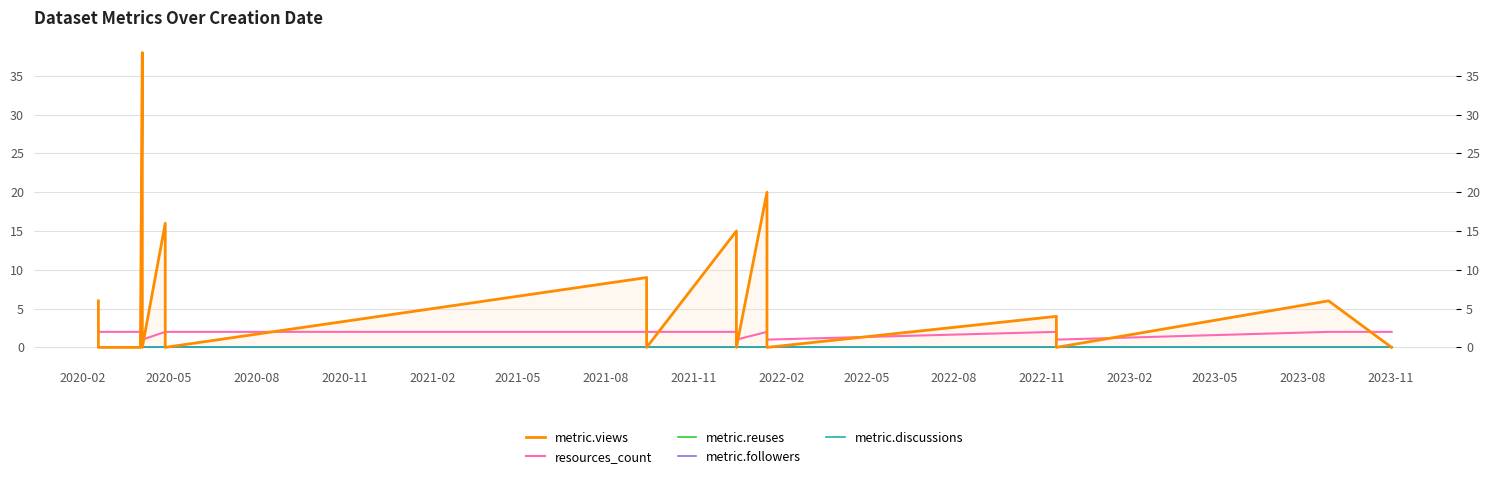

Count the number of categories in the chart.

21